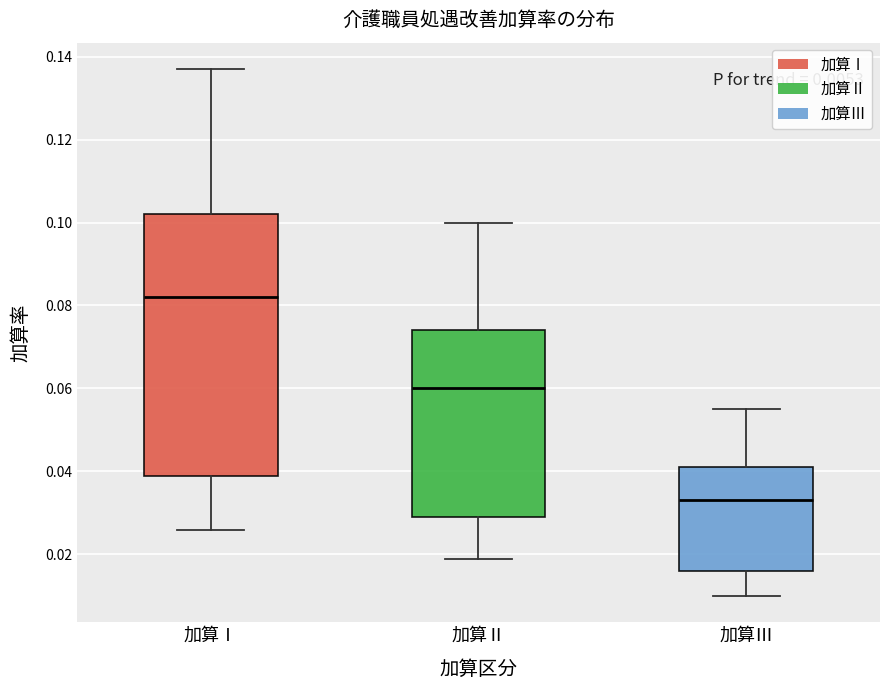

Reading left to right, read every box against the y-axis: the position of its median line, the range the box covers, and the ends of its whiskers. The values are not printed on the chart, so give them approximately, as read against the axis.

加算Ⅰ: median 0.082, box 0.040 to 0.102, whiskers 0.026 to 0.138
加算Ⅱ: median 0.060, box 0.030 to 0.074, whiskers 0.020 to 0.100
加算Ⅲ: median 0.034, box 0.016 to 0.042, whiskers 0.010 to 0.056